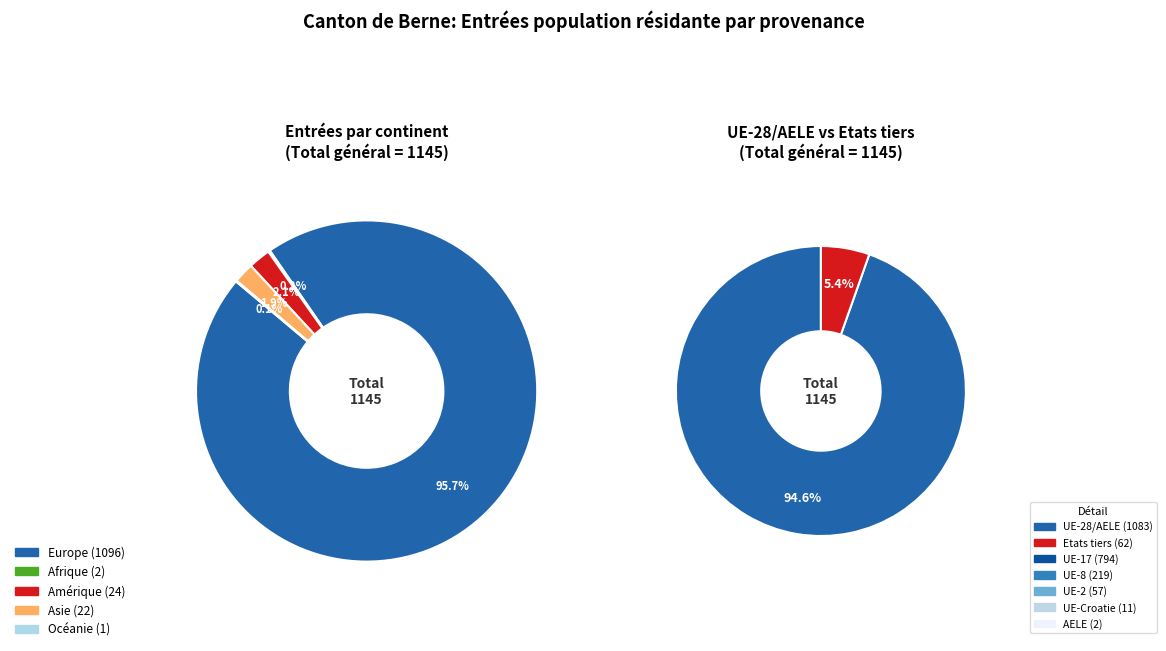

The Amérique slice represents 2% of the pie. True or false?

True